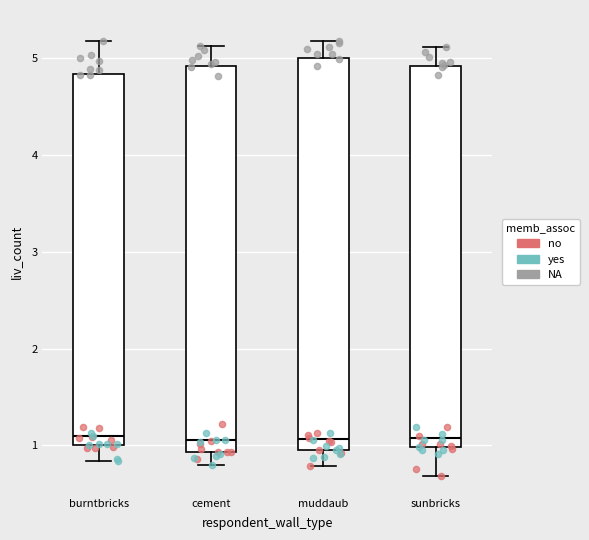

Reading left to right, read every box against the y-axis: the position of its median line, the range the box covers, and the ends of its whiskers. The values are not printed on the chart, so give them approximately, as read against the axis.

burntbricks: median 1.1, box 1.0 to 4.8, whiskers 0.8 to 5.2
cement: median 1.1, box 0.9 to 4.9, whiskers 0.8 to 5.1
muddaub: median 1.1, box 1.0 to 5.0, whiskers 0.8 to 5.2
sunbricks: median 1.1, box 1.0 to 4.9, whiskers 0.7 to 5.1